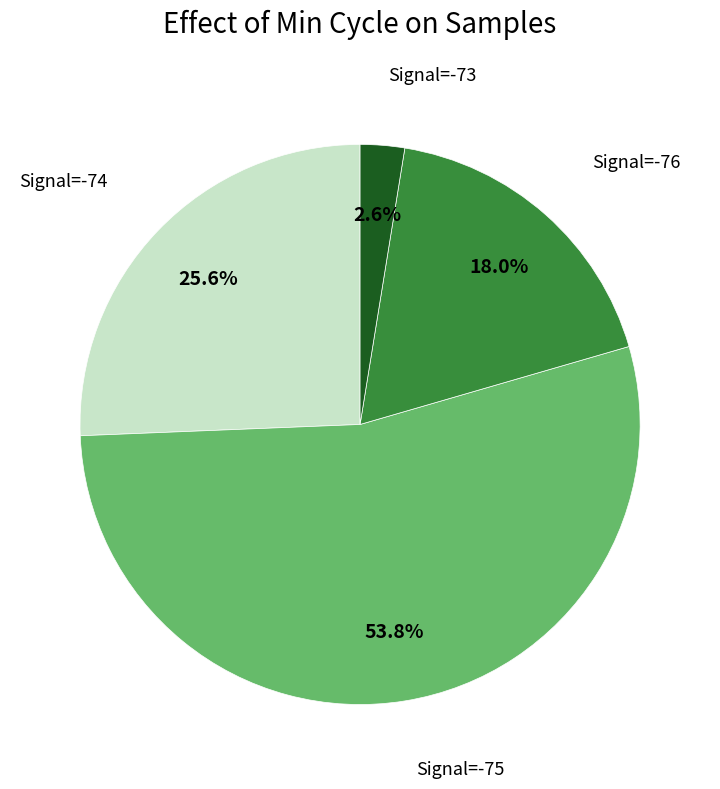

What percentage is NOT represented by Signal=-75?

46.2%